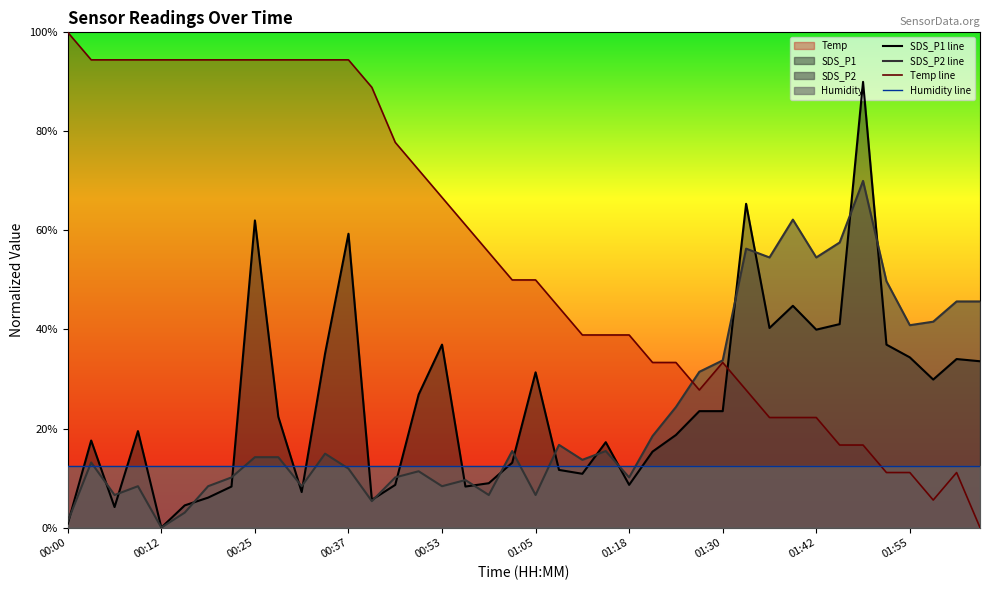

At which label does SDS_P2 first exceed 2?

00:03